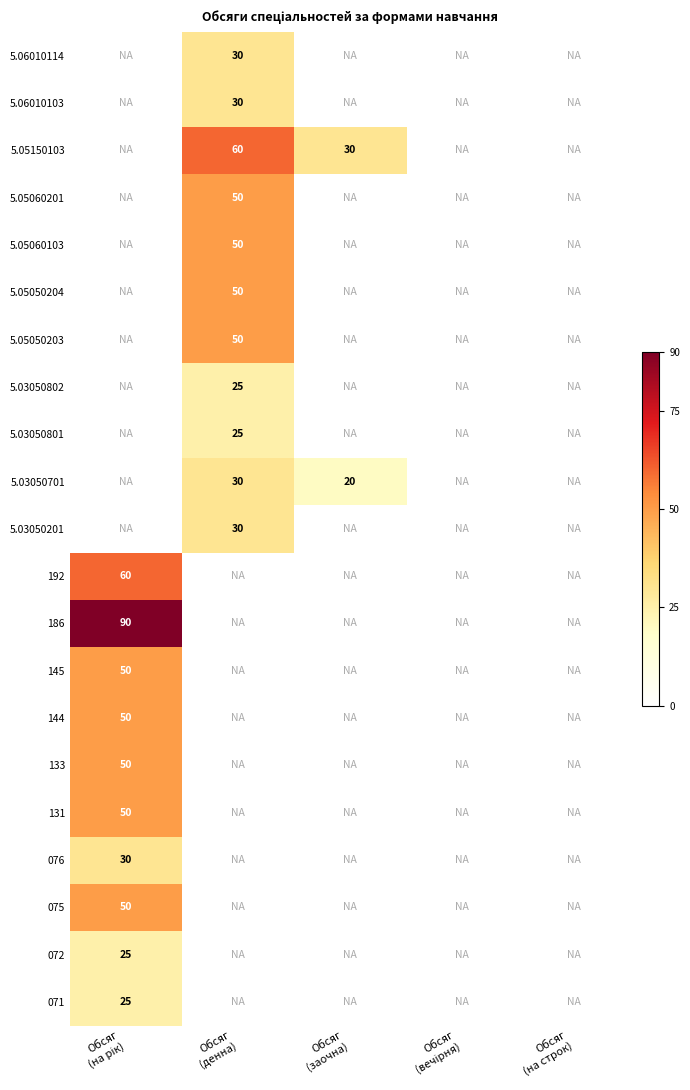

How many distinct data groups are displayed?

21